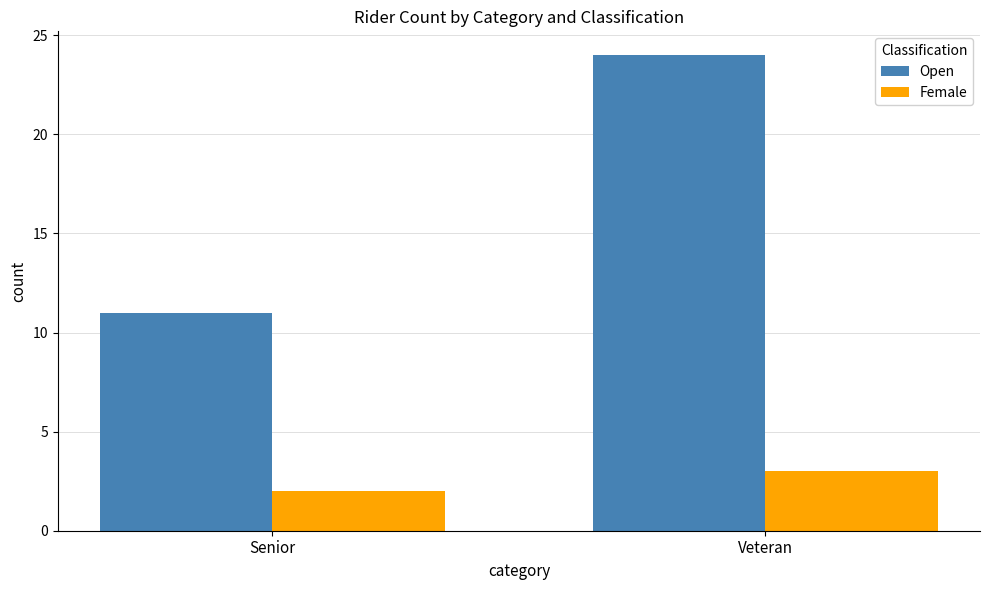

What is the difference between the Female values at Veteran and Senior?

1